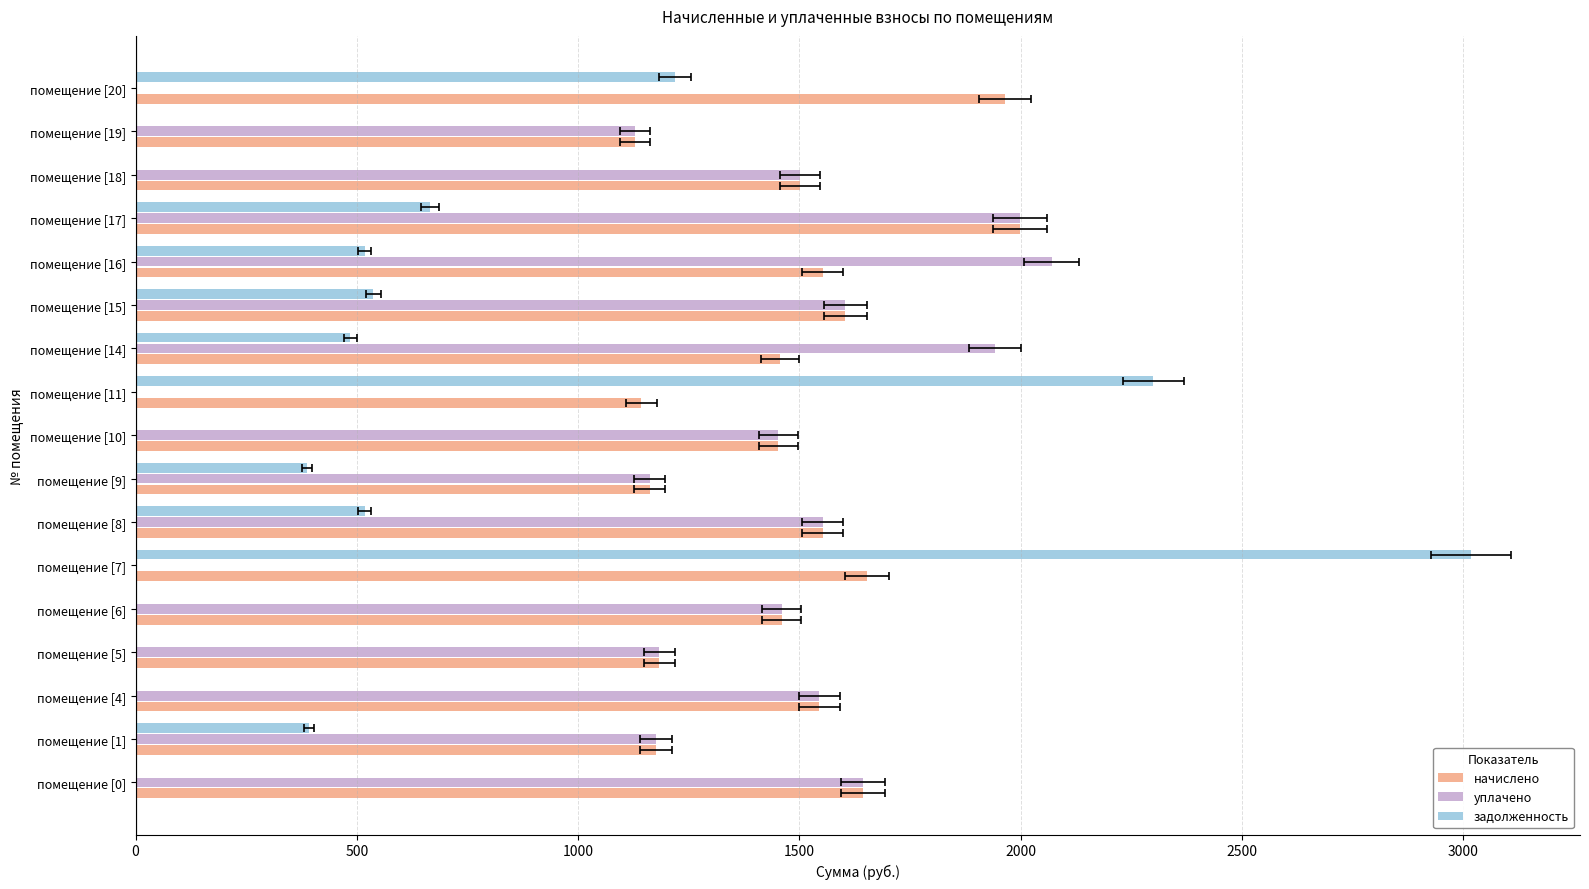

What are all the series names shown in the legend?

начислено, уплачено, задолженность